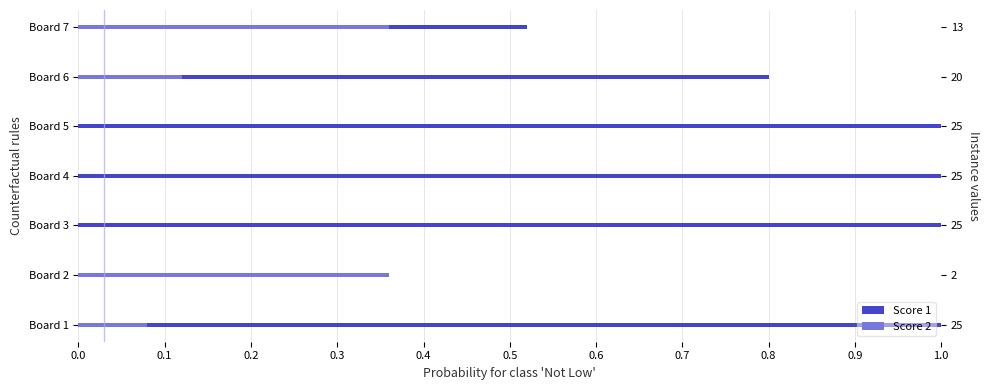

What is the spread (max minus min) of values at Board 5?

1.0